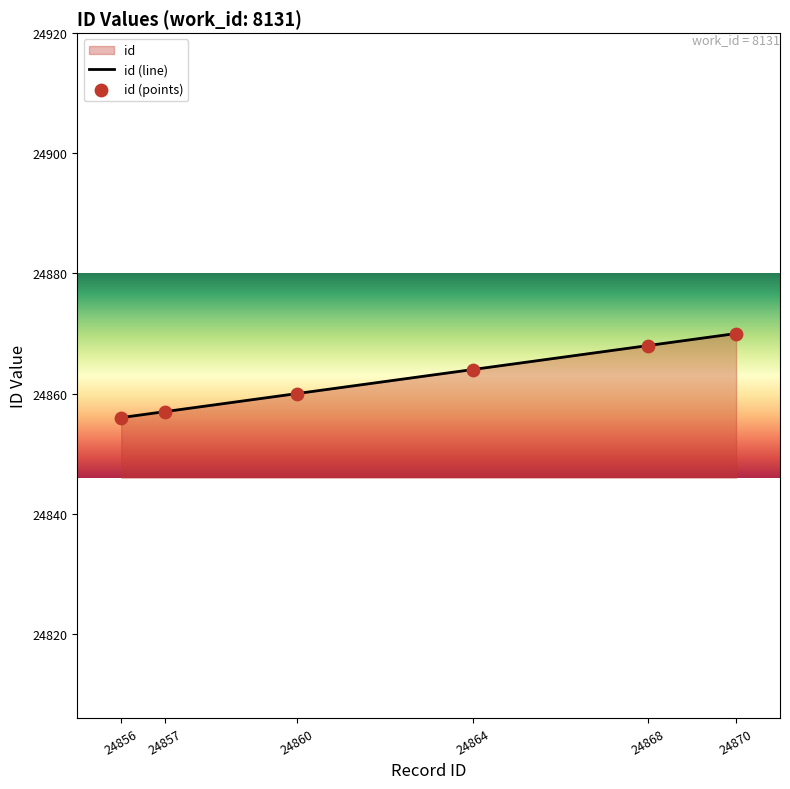

What is the ratio of the value at 24857 to the value at 24864?

1.0